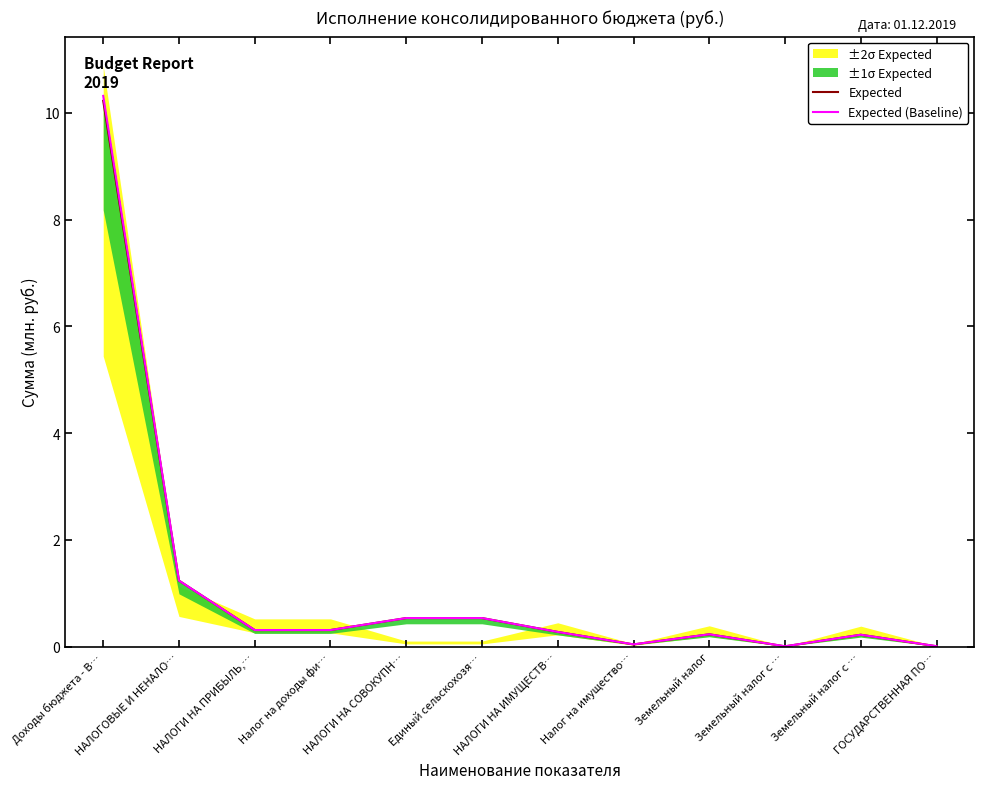

What is the value of the Expected (Baseline) point at the 3rd from the left?

0.3